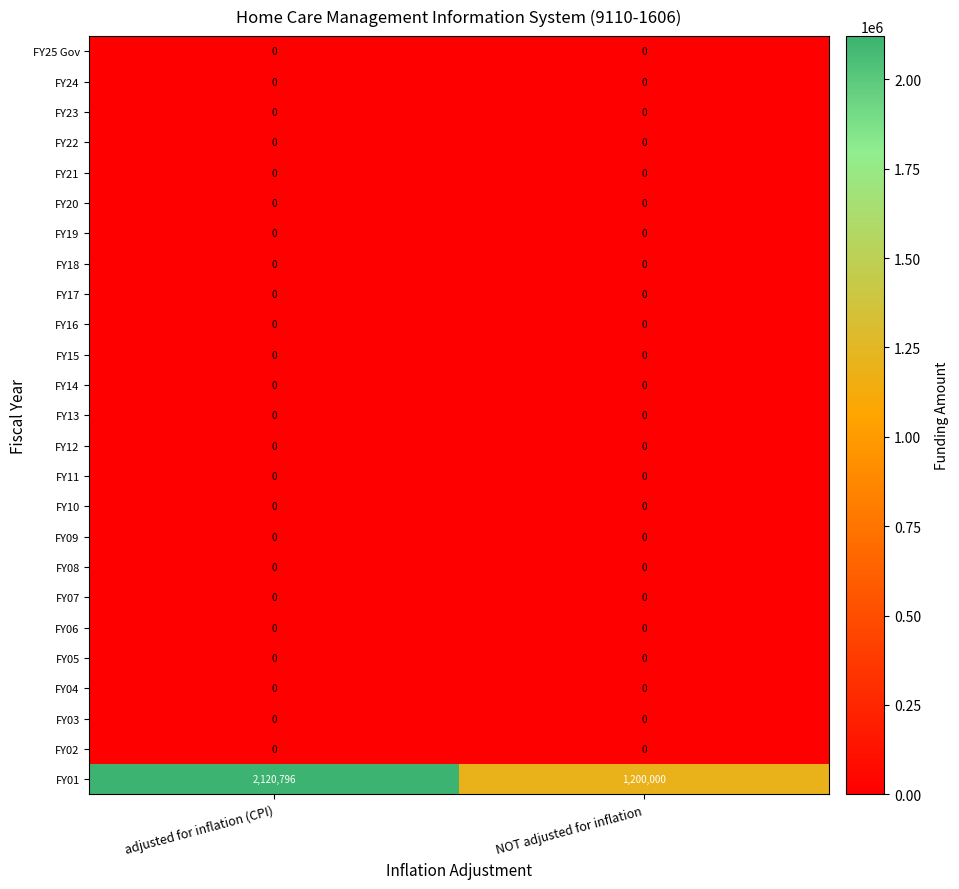

Which series has the largest range (max minus min)?

FY01